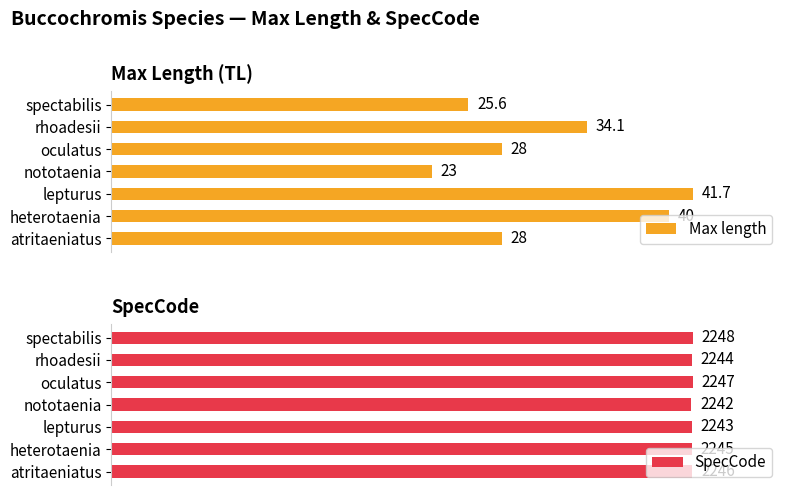

Where is Max length nearest to the value 77?

rhoadesii